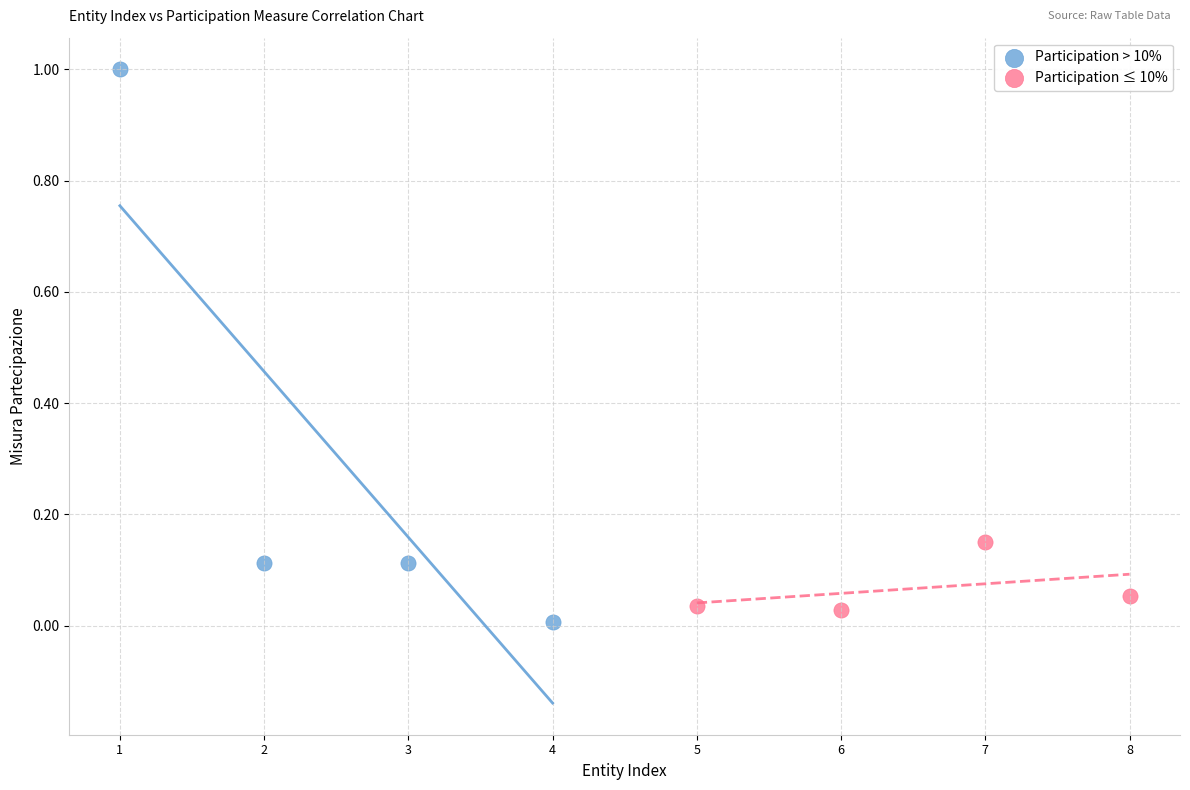

Which series has the widest spread of Y values?

Participation > 10%